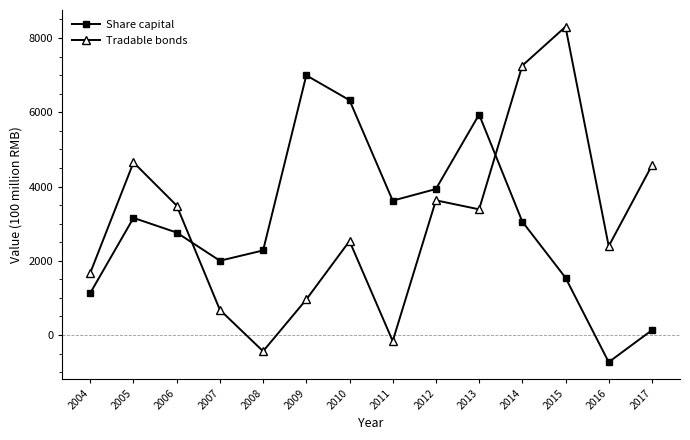

What is the sum of all Tradable bonds values?

42904.7